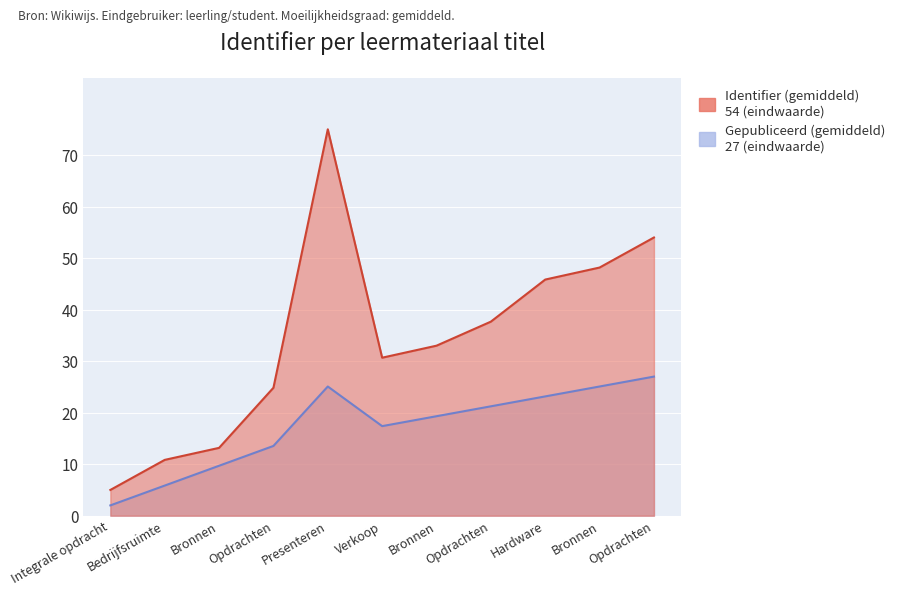

Approximately how many times larger is the value at Opdrachten compared to Integrale opdracht?

7.5